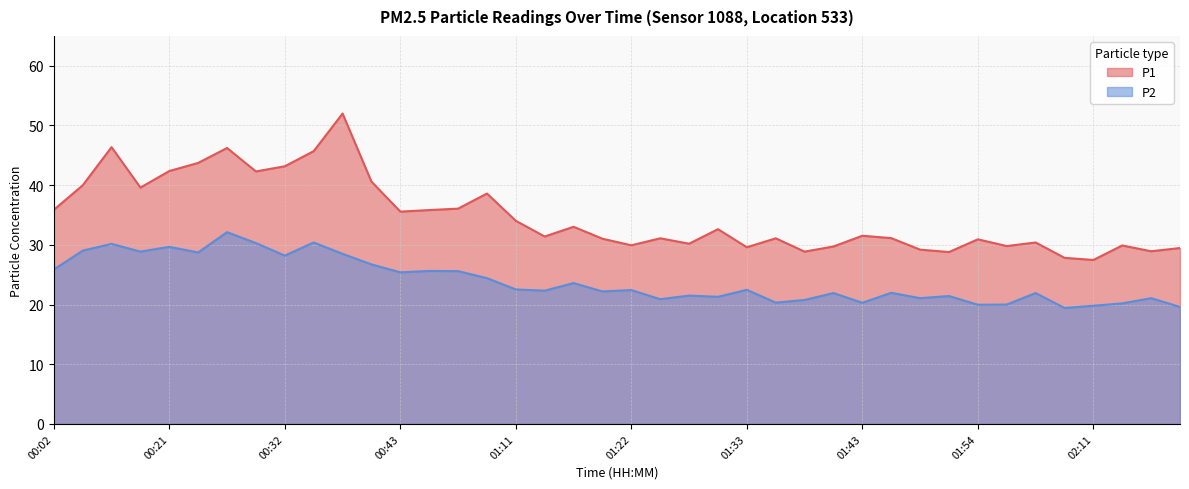

True or false: P2 and P1 cross at least once.

False